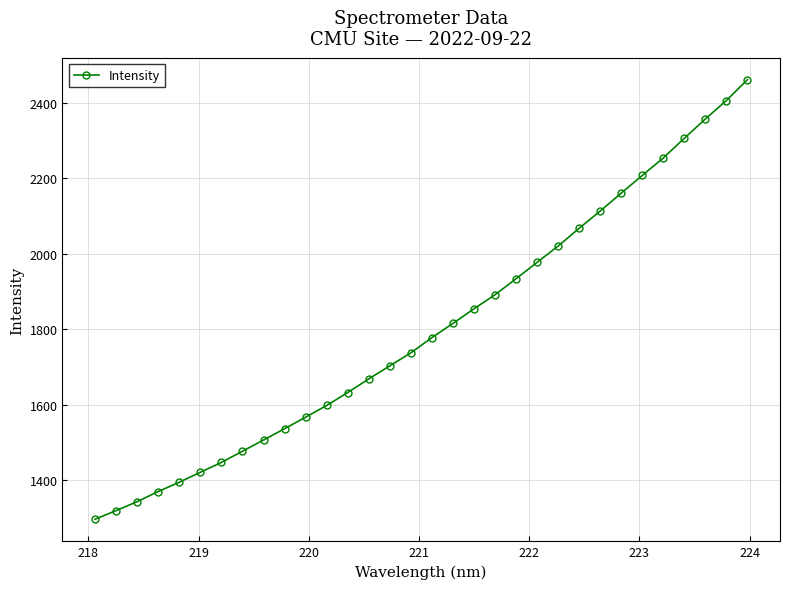

True or false: the data has more than 1 interior local peaks.

False